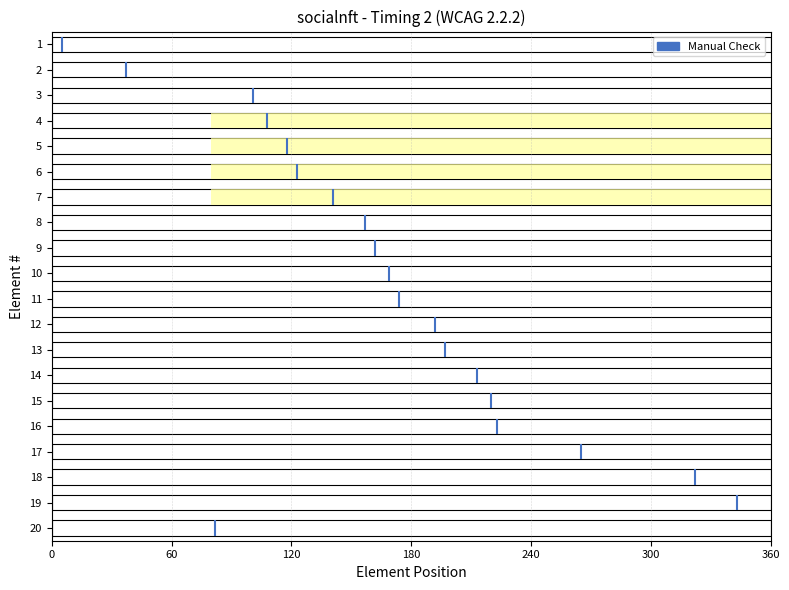

What is the smallest value displayed?

1